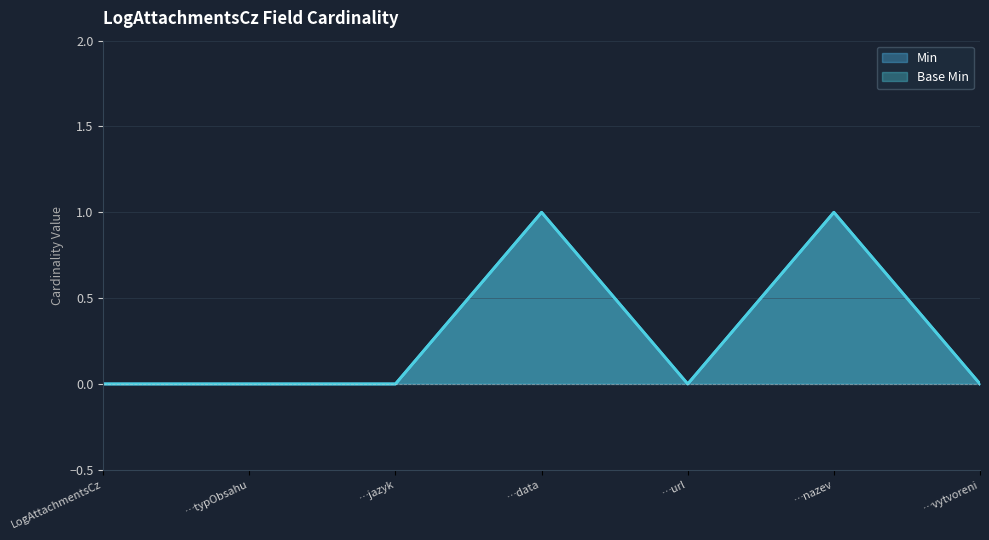

Does the chart display data point markers on the line(s)?

No